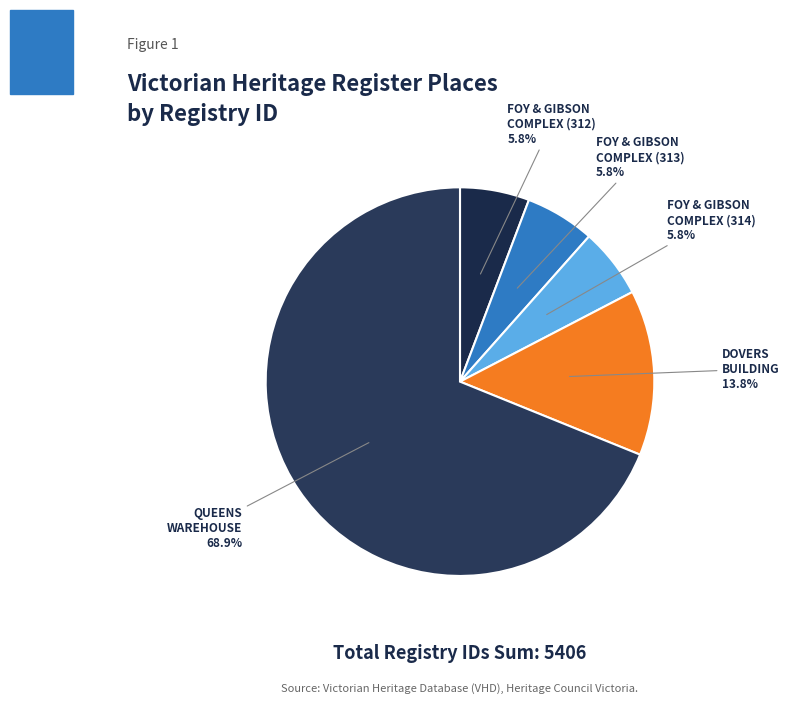

Approximately how many times larger is the value at FOY & GIBSON COMPLEX (314) compared to FOY & GIBSON COMPLEX (313)?

1.0